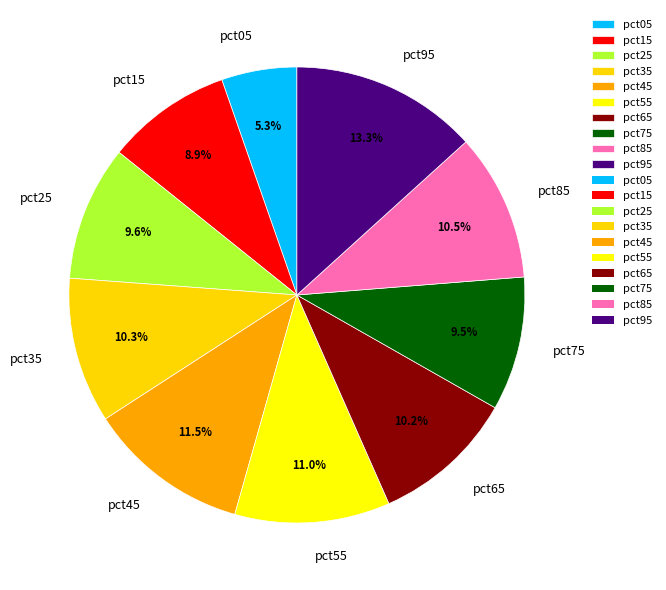

Does pct05 account for over 50% of the chart?

No